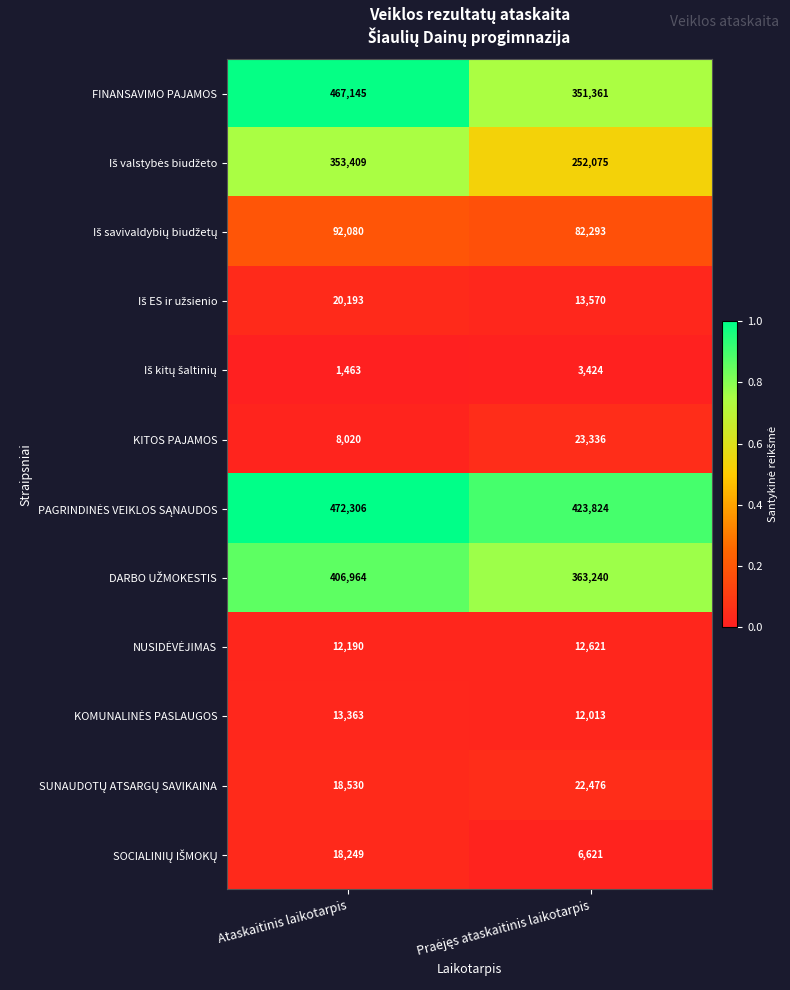

At which category does the chart reach its peak across all series?

Ataskaitinis laikotarpis